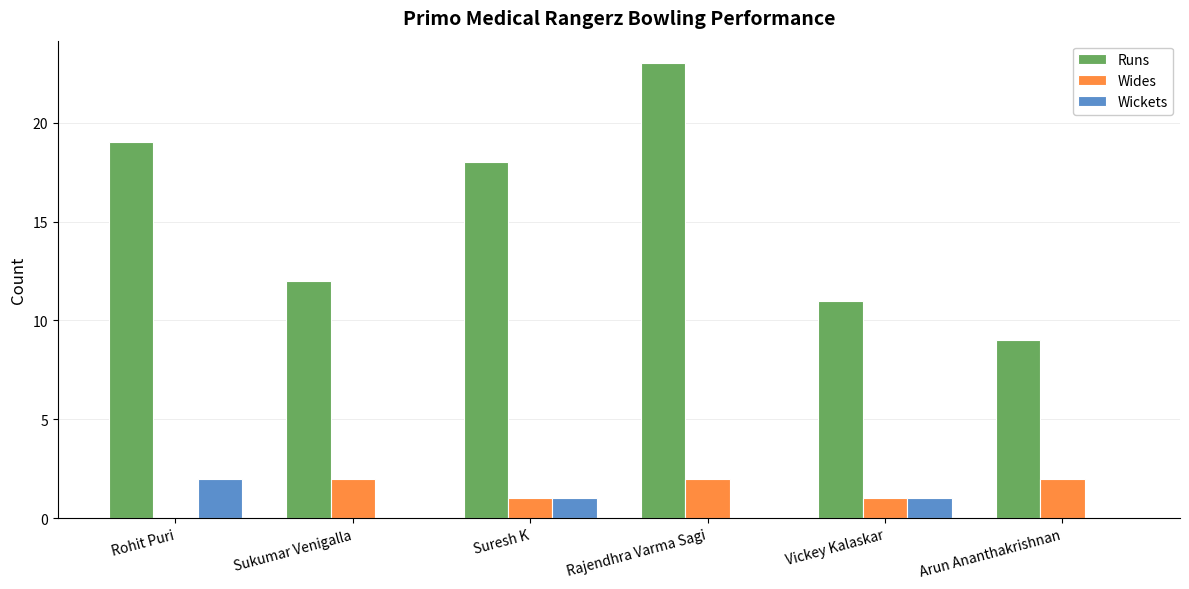

Which label corresponds to the largest value in the chart?

Rajendhra Varma Sagi